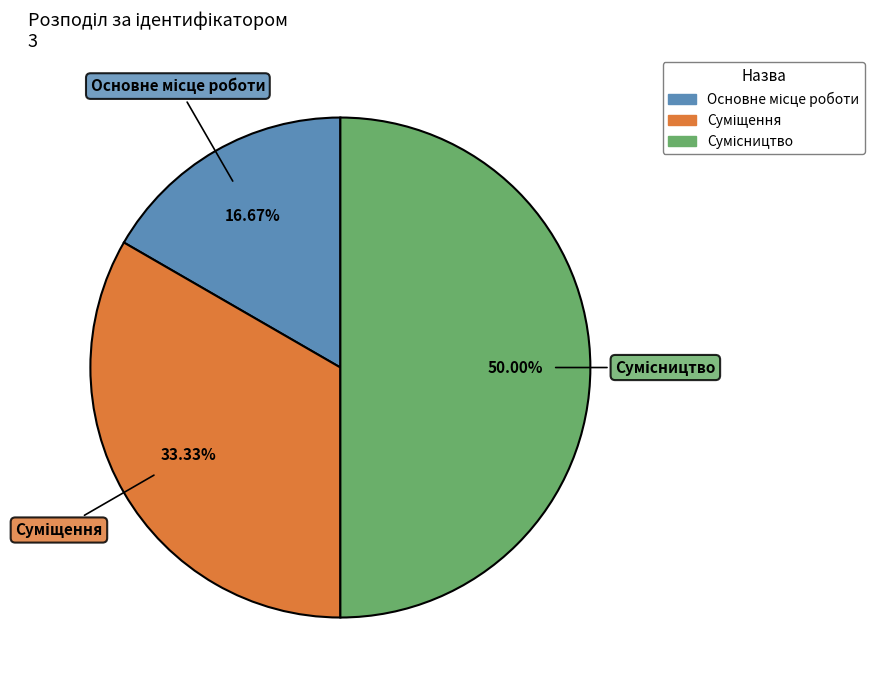

Count the number of slices in the pie.

3